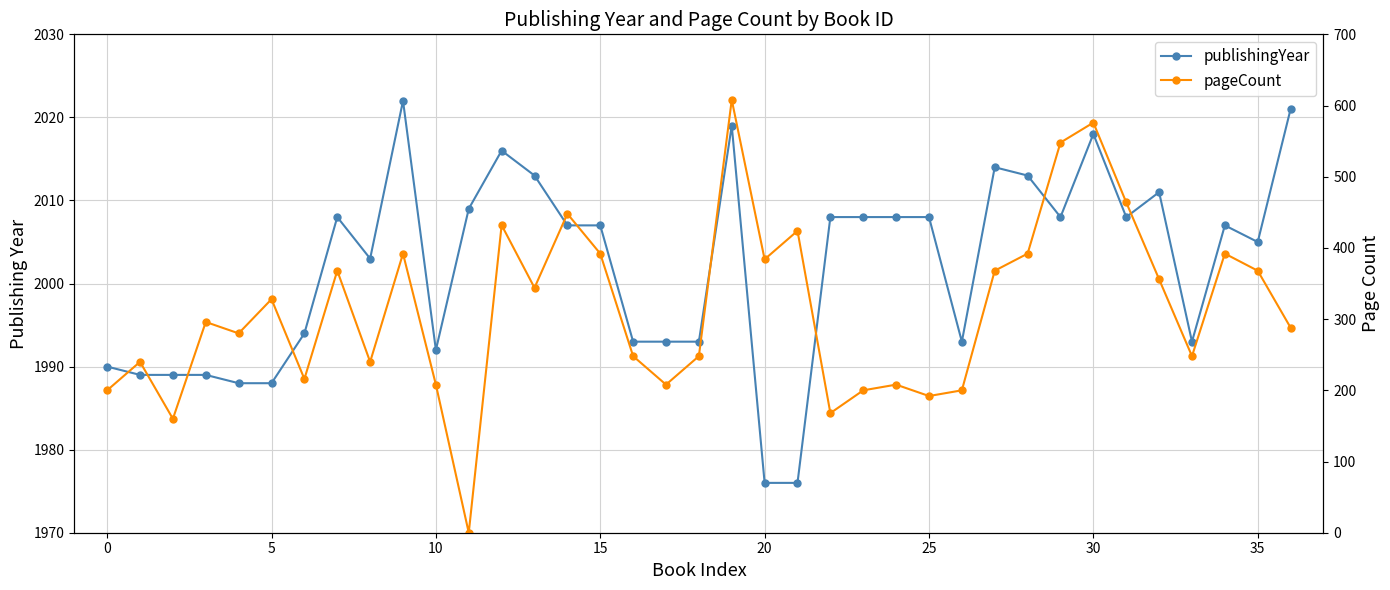

True or false: pageCount and publishingYear intersect in this chart.

False